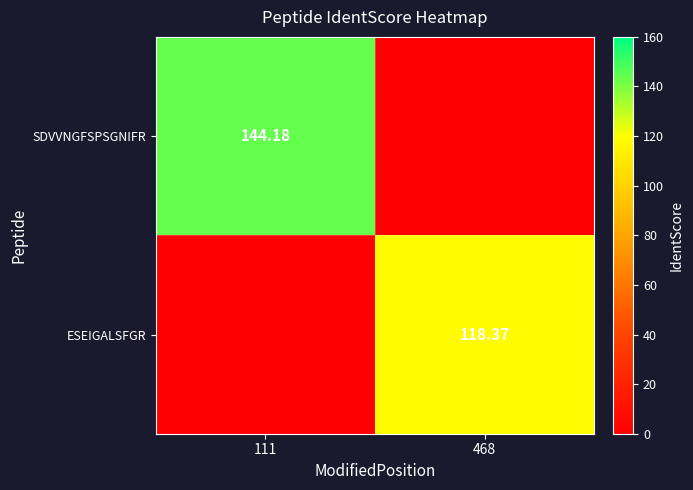

At 111, list the series in order from smallest to largest.

ESEIGALSFGR, SDVVNGFSPSGNIFR